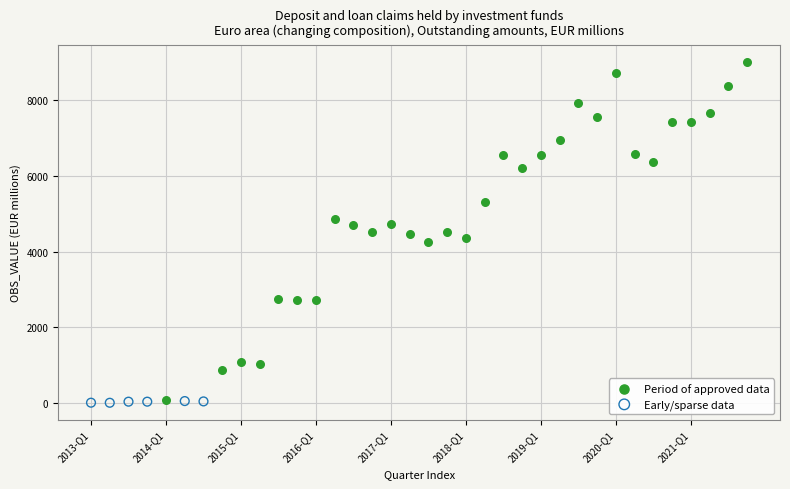

Which series reaches the maximum Y coordinate?

Period of approved data